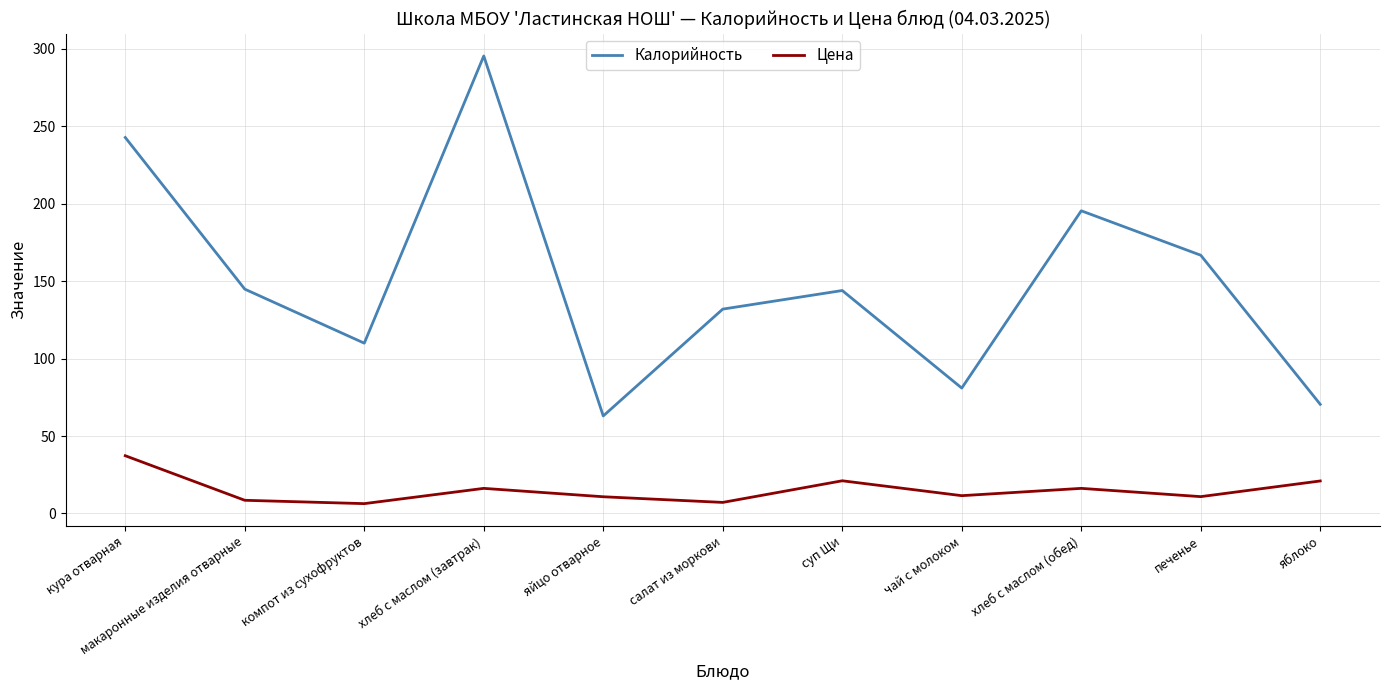

Which series has the widest spread of values?

Калорийность